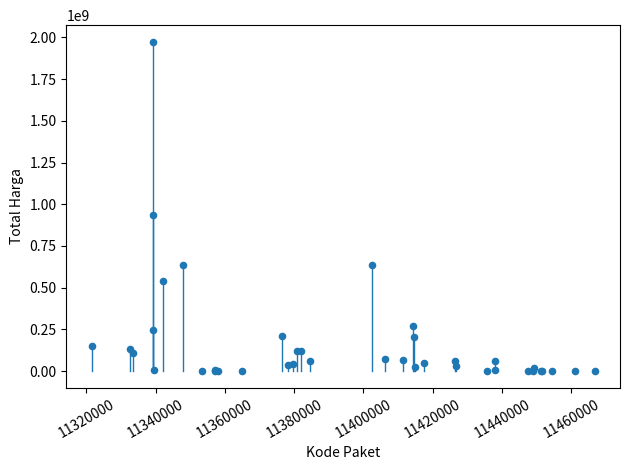

What Y value in the scatter plot is closest to 987100000?

934200000